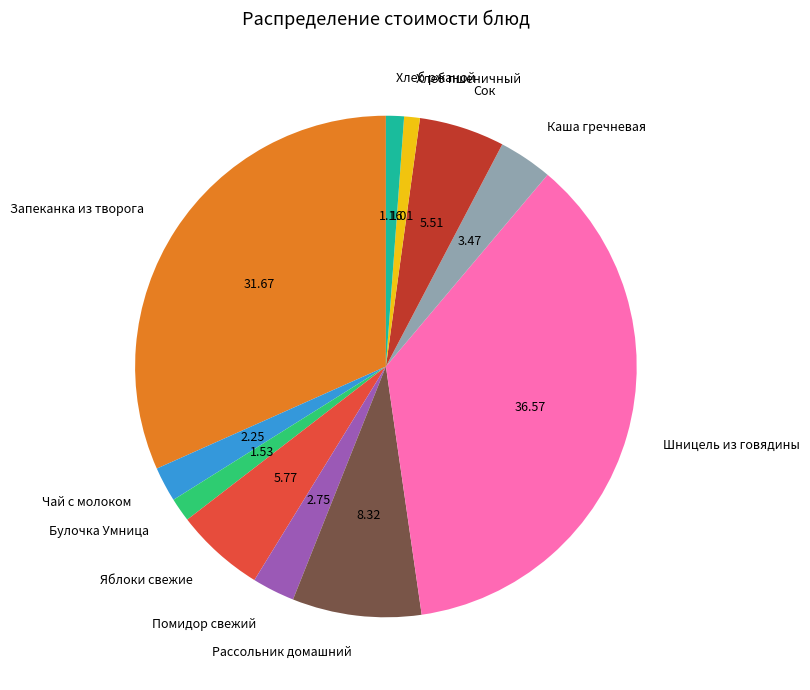

Do Чай с молоком and Помидор свежий together represent more than half of the pie?

No